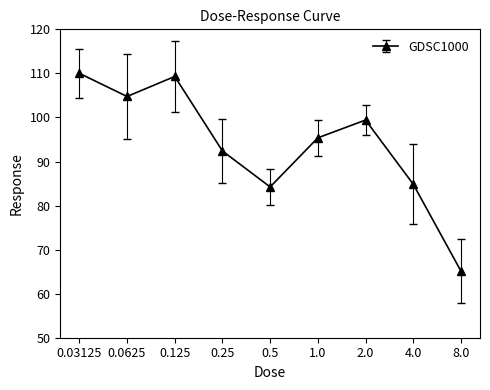

What is the label of the 6th point from the right?

0.25